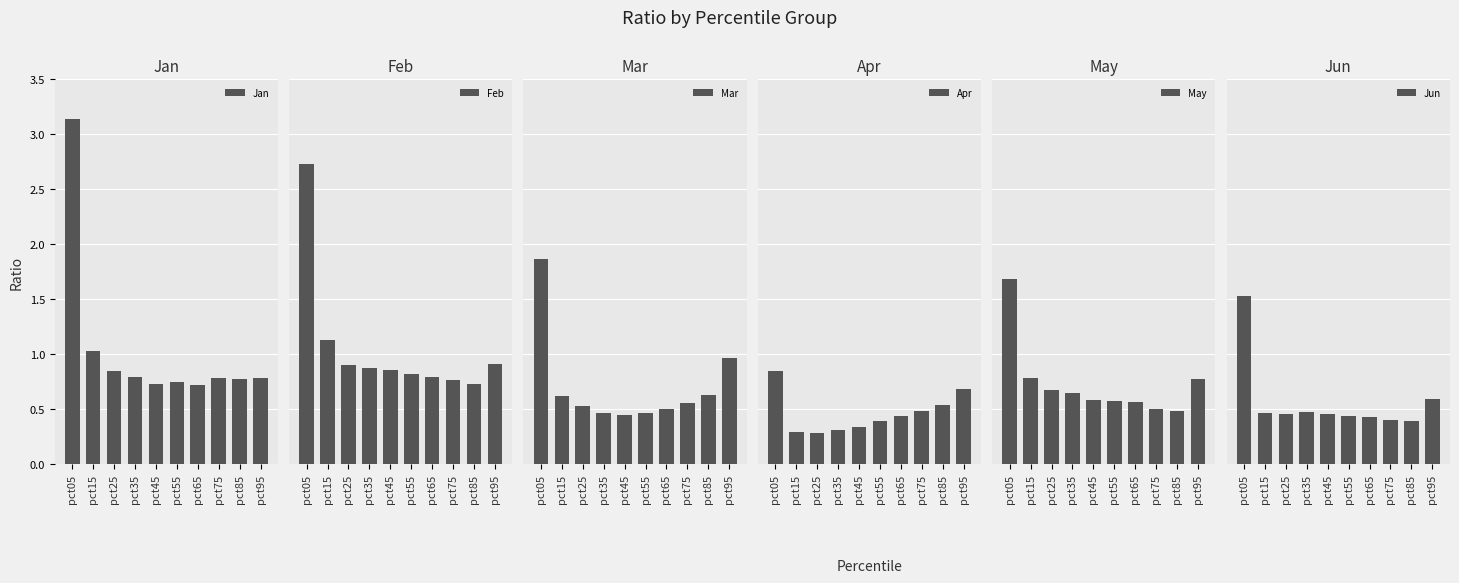

What is the sum of all Jan values?

10.4